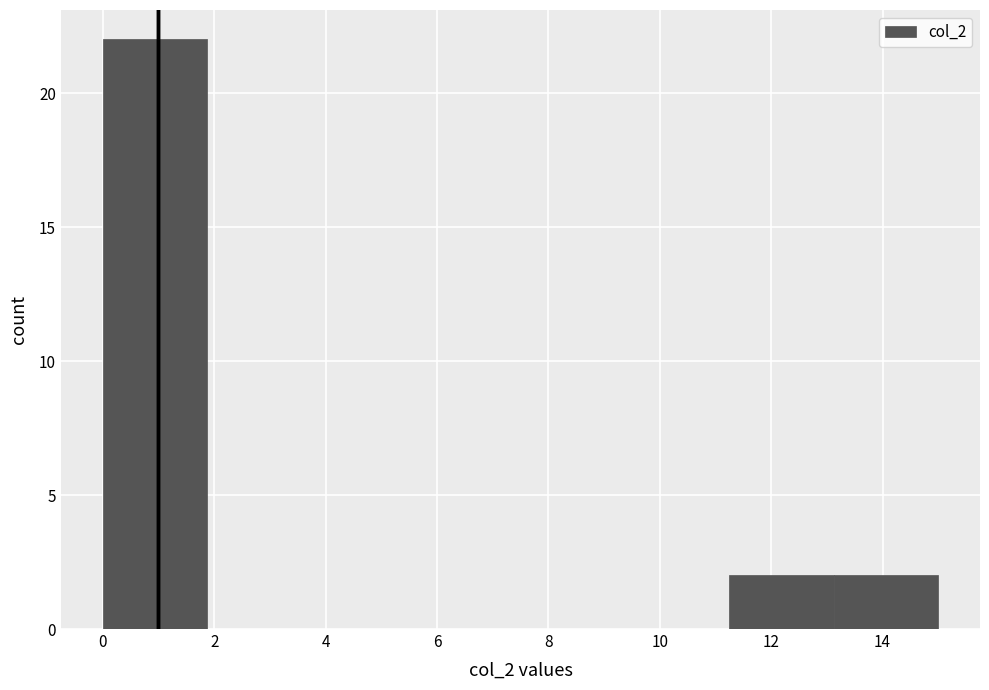

Reading left to right, list every bar in this chart as the range it spans on the x-axis followed by its height. Neither the bar edges nor the heights are printed on the chart, so give them approximately, as read against the axes.

0.0 to 1.8: 22
1.8 to 3.8: 0
3.8 to 5.6: 0
5.6 to 7.6: 0
7.6 to 9.4: 0
9.4 to 11.2: 0
11.2 to 13.2: 2
13.2 to 15.0: 2